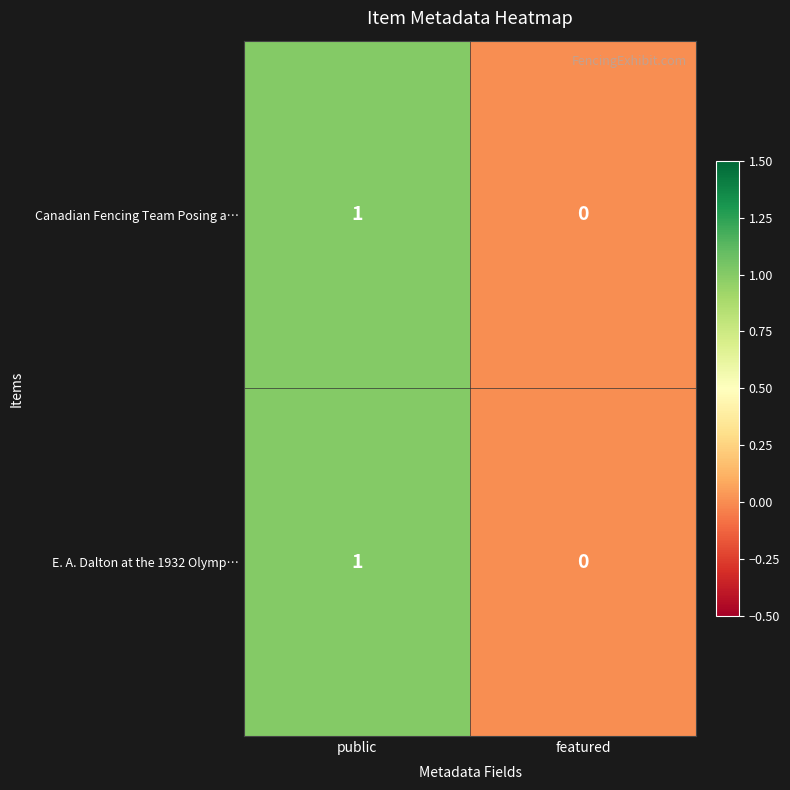

Reading left to right, list all the values displayed in this chart.

Canadian Fencing Team Posing a…: public=1	featured=0
E. A. Dalton at the 1932 Olymp…: public=1	featured=0